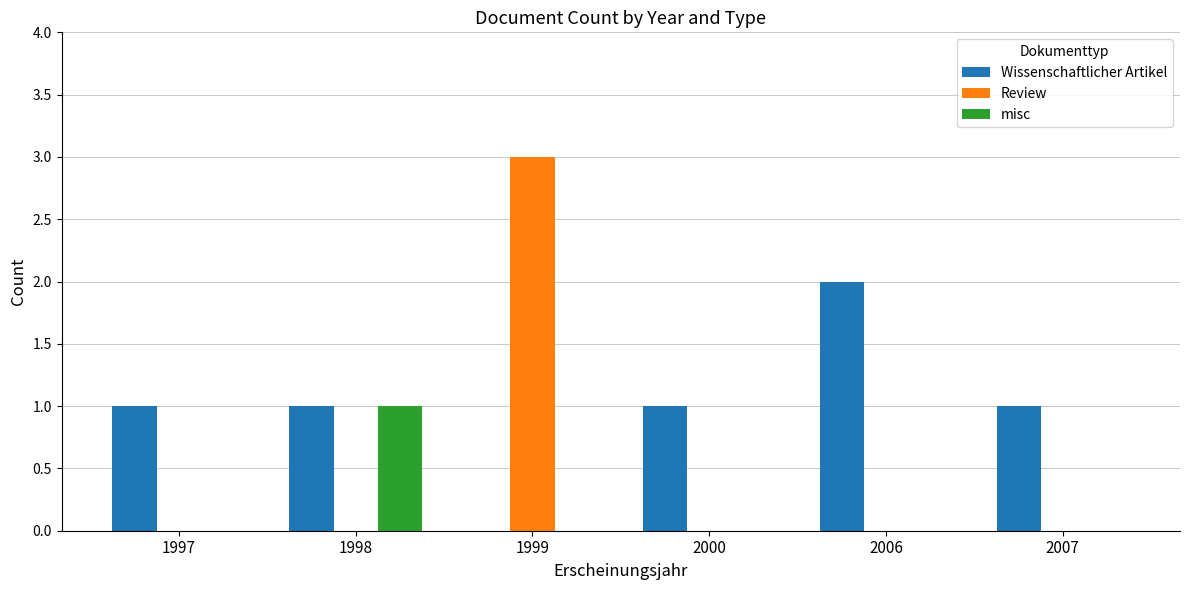

What is the sum of all Wissenschaftlicher Artikel values?

6